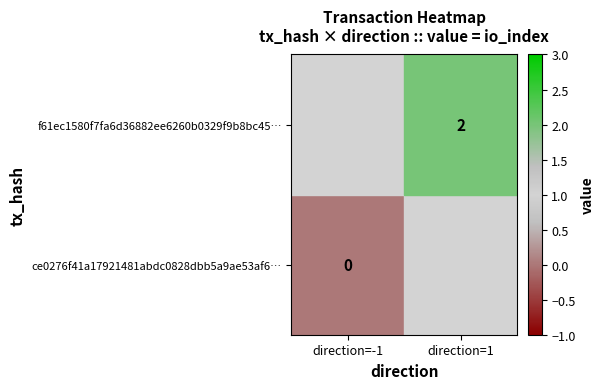

Is it true that f61ec1580f7fa6d36882ee6260b0329f9b8bc45… equals 2 at direction=1?

True